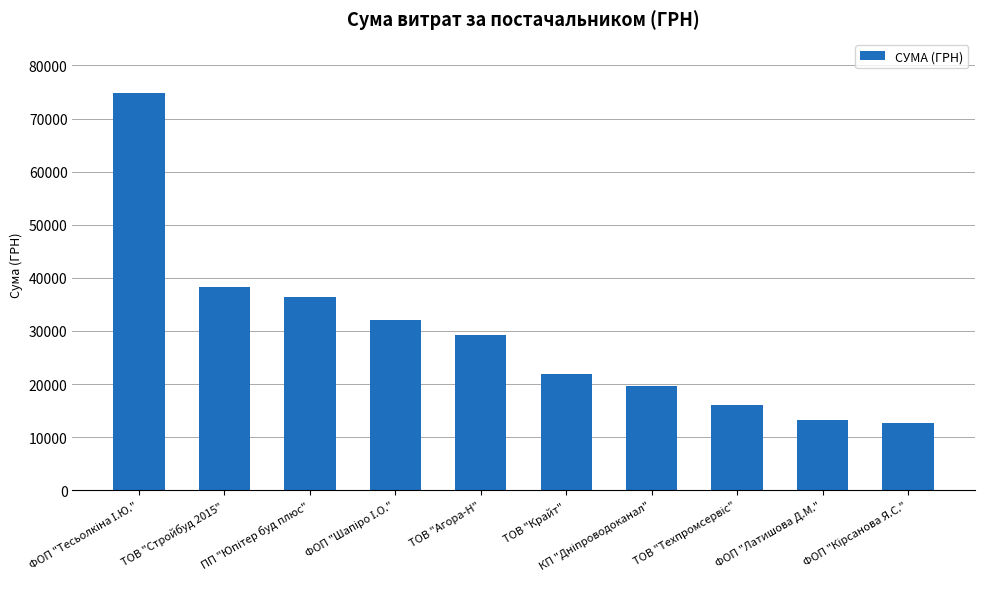

How many bars are there in total?

10